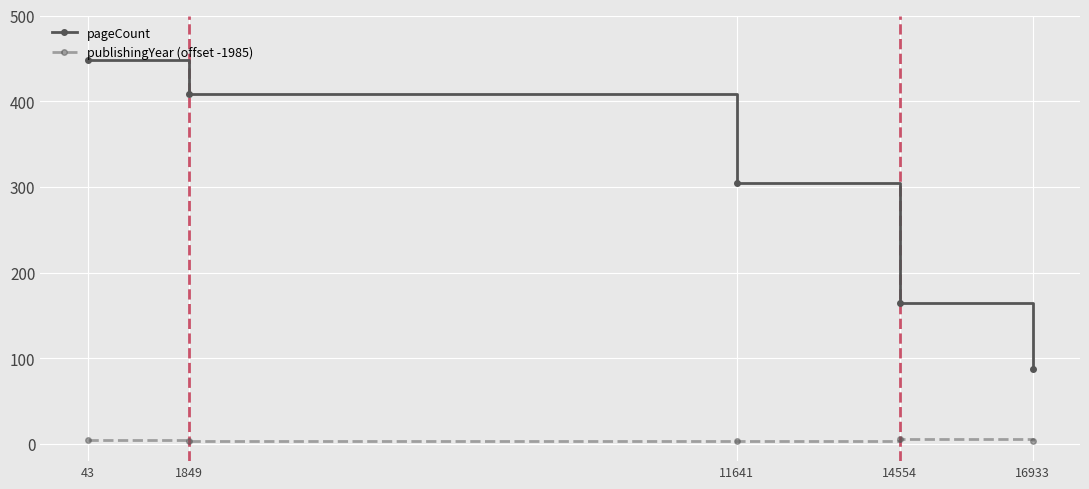

What is the minimum value shown in the chart?

3